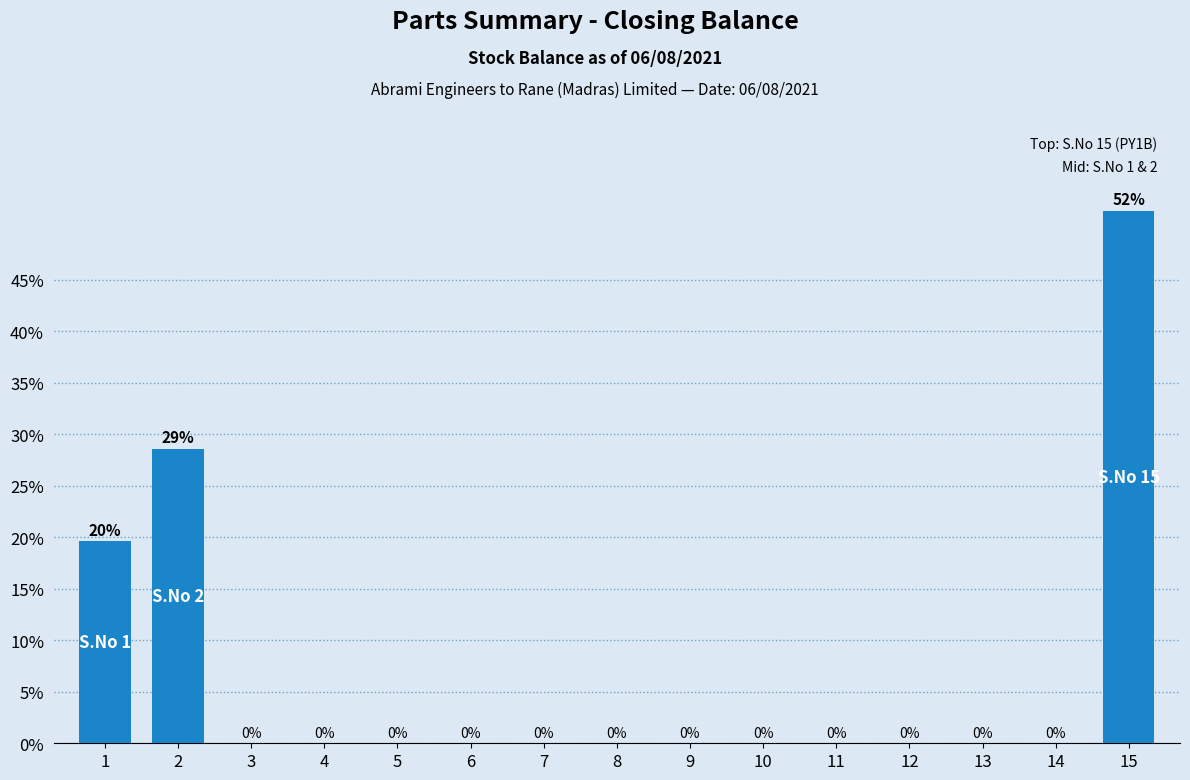

The value at 3 is 0.0. True or false?

True